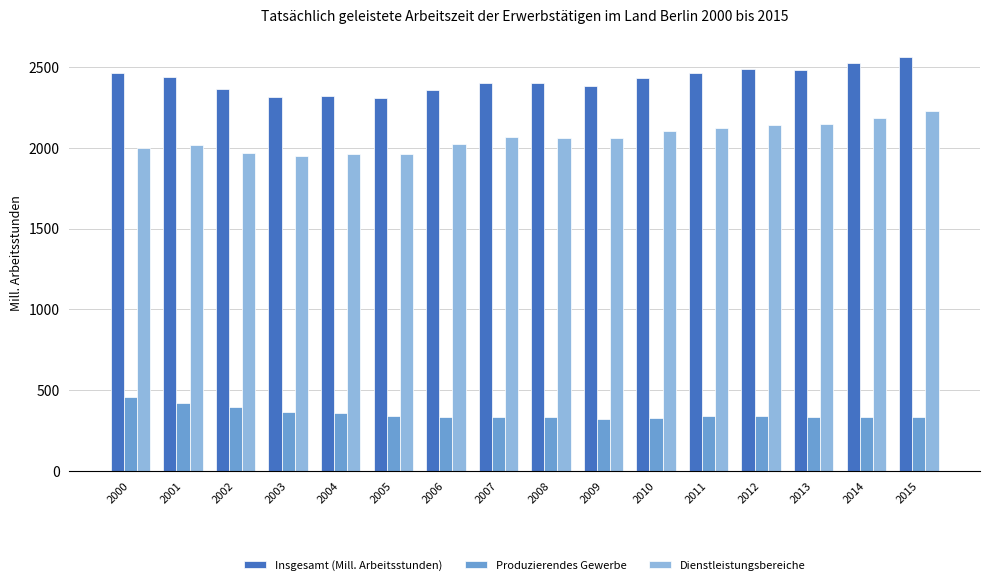

List the series in order of their peak value, lowest first.

Produzierendes Gewerbe, Dienstleistungsbereiche, Insgesamt (Mill. Arbeitsstunden)